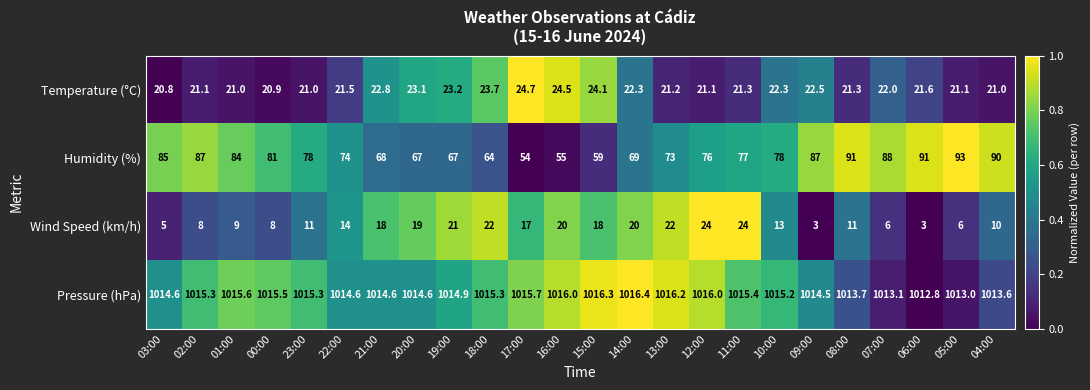

Between 02:00 and 12:00, which series saw the biggest shift?

Wind Speed (km/h)